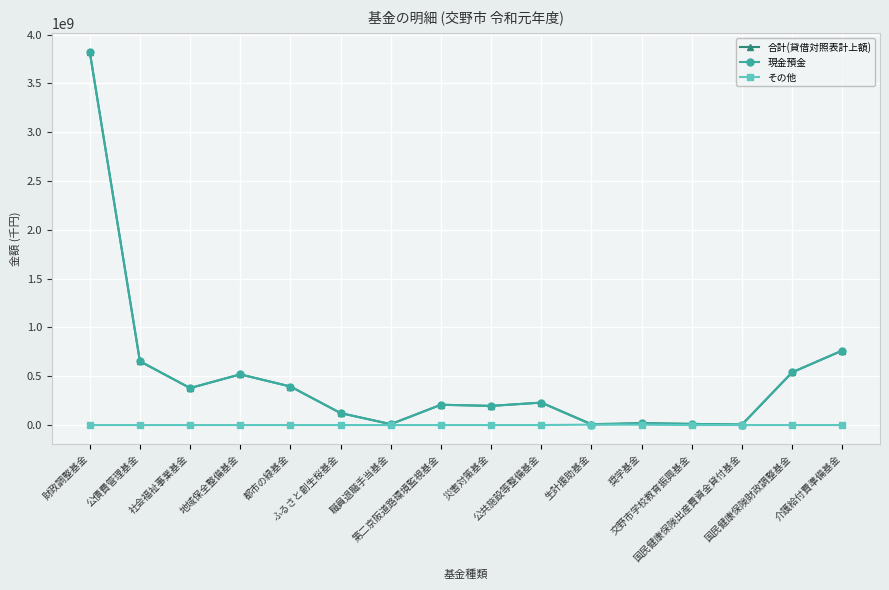

Count the number of data series in this chart.

3